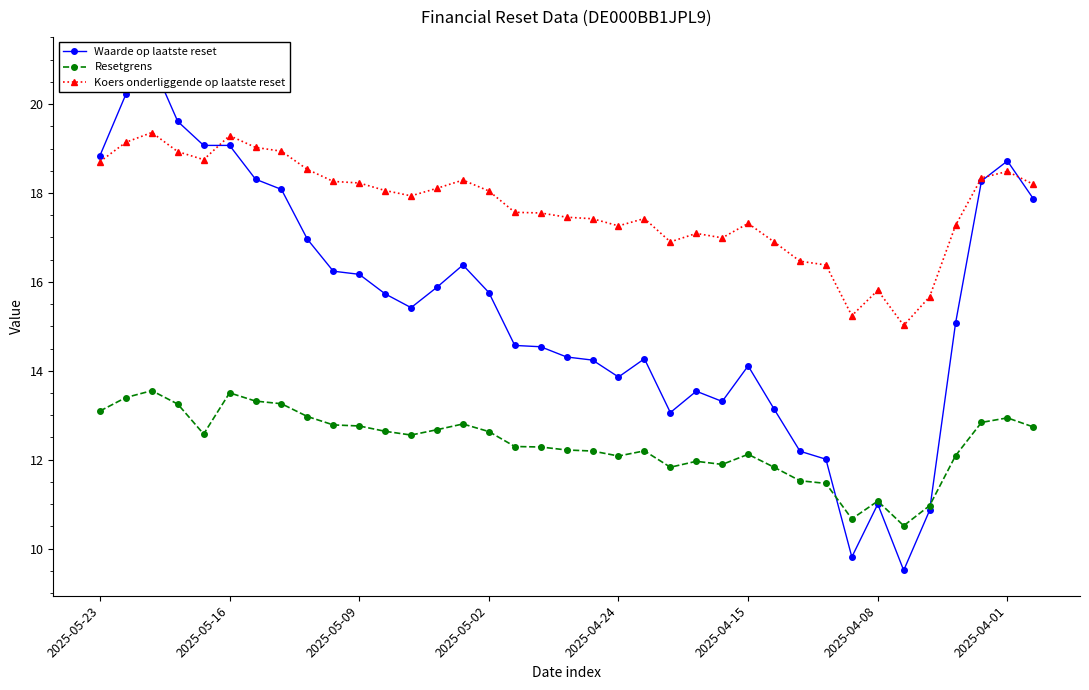

True or false: Resetgrens has more than 2 interior local peaks.

True